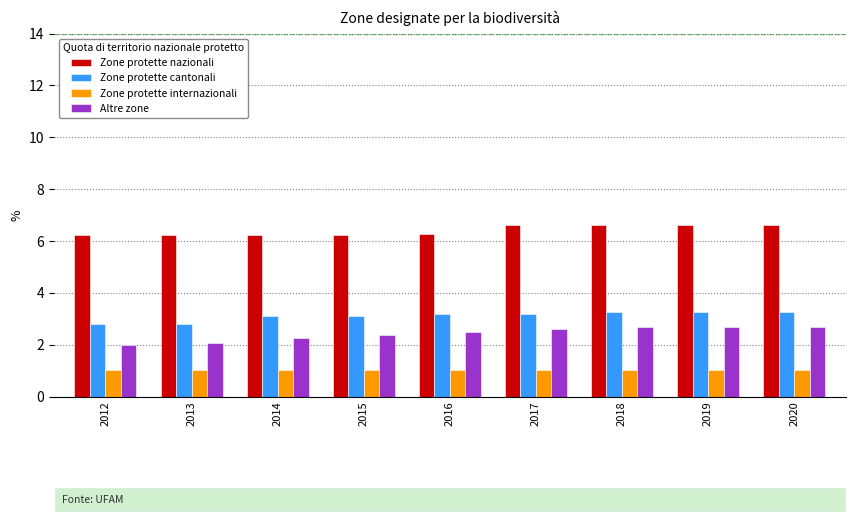

What is the spread (max minus min) of values at 2015?

5.2